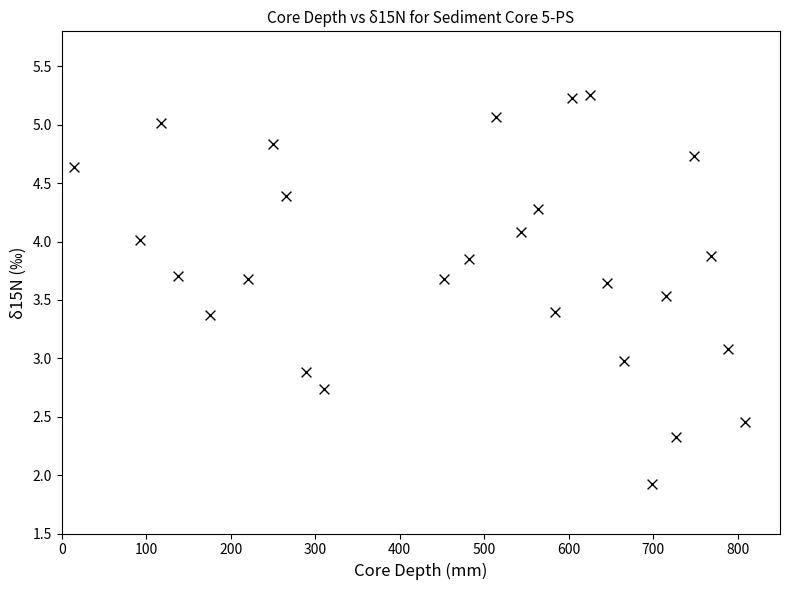

What is the range of Y values (max minus min)?

3.3